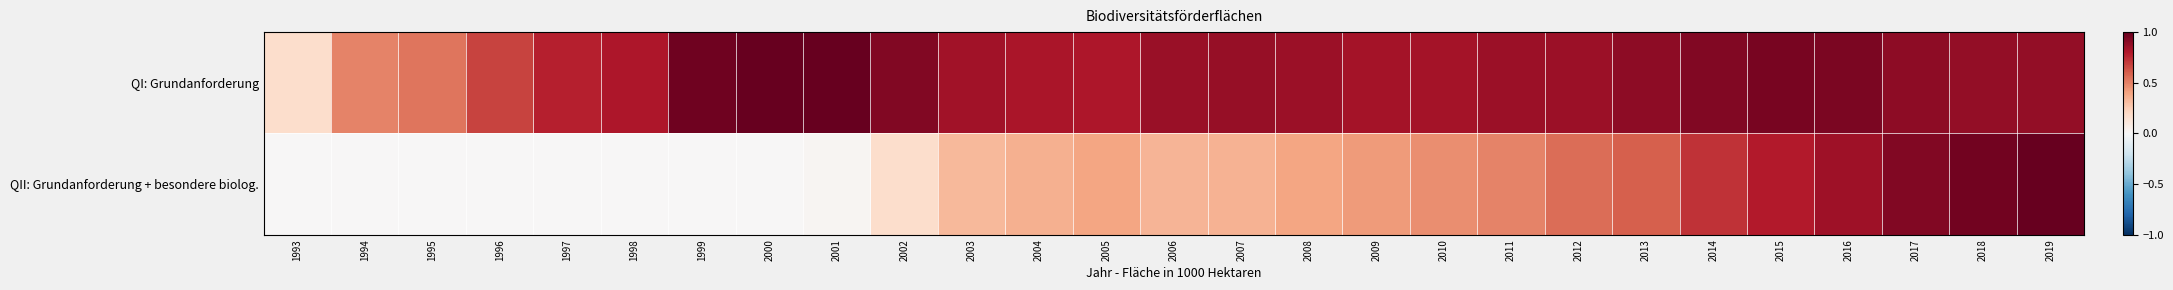

At how many categories does at least one series exceed 0?

27